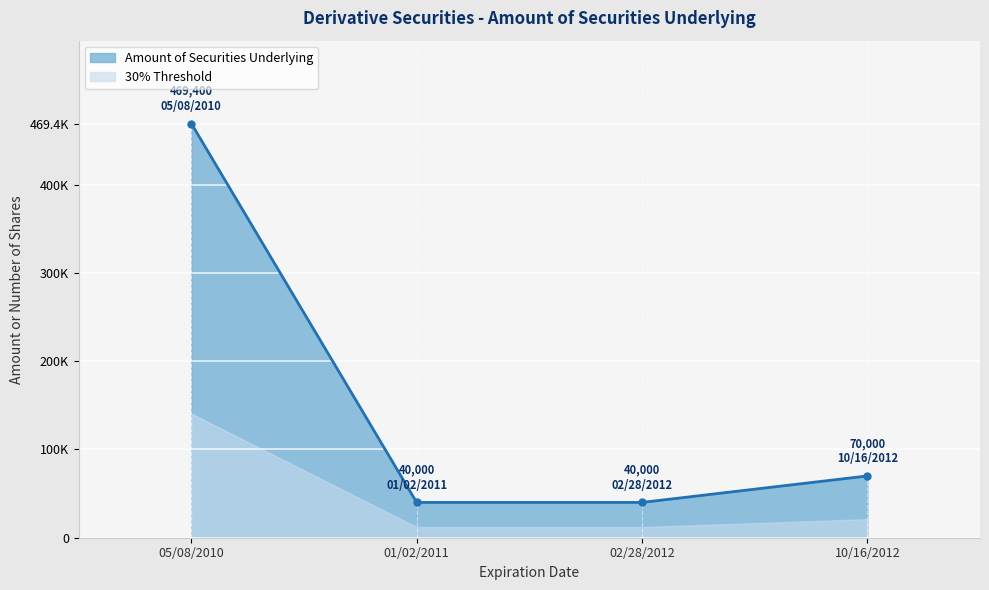

What is the change in value from 05/08/2010 to 01/02/2011?

-429400